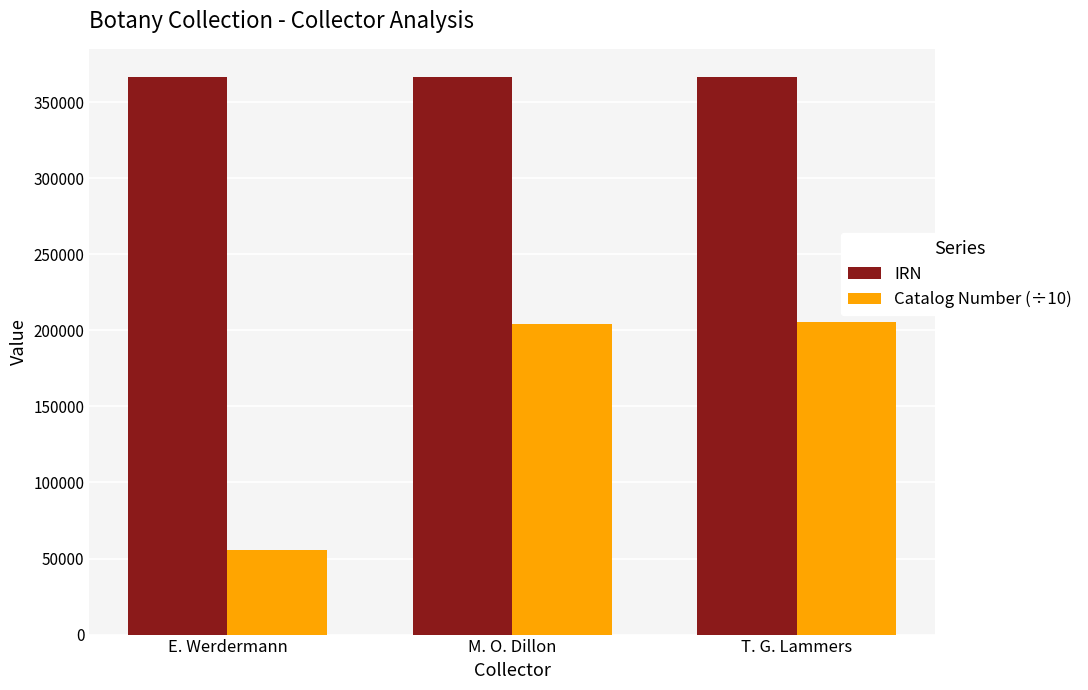

What is the total value across all series at E. Werdermann?

422542.5